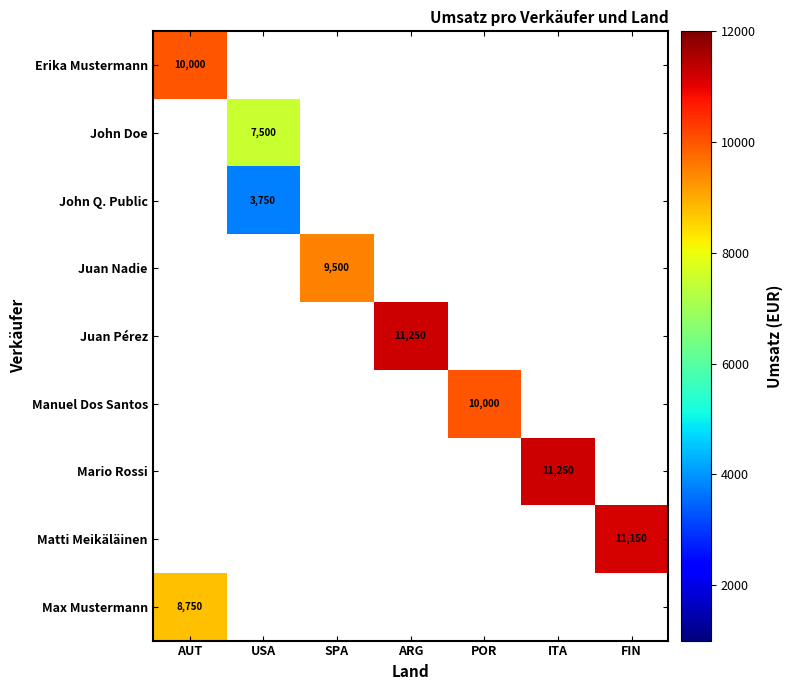

The value of Max Mustermann at AUT is 3694. True or false?

False